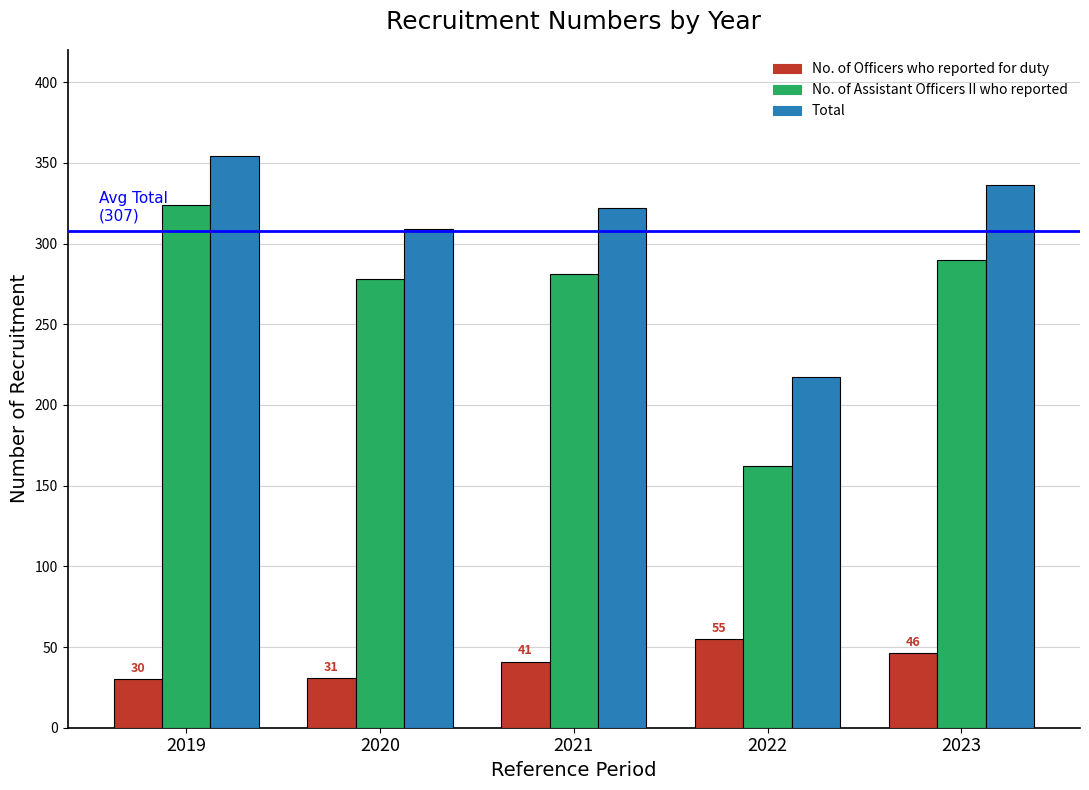

How many categories are shown in the chart?

5